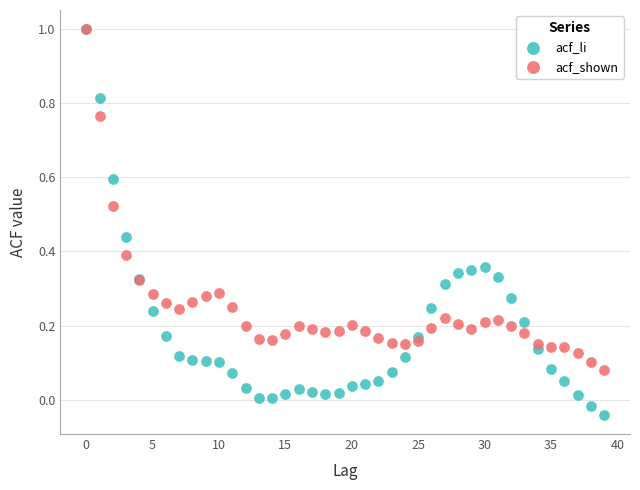

What are all the series names shown in the legend?

acf_li, acf_shown